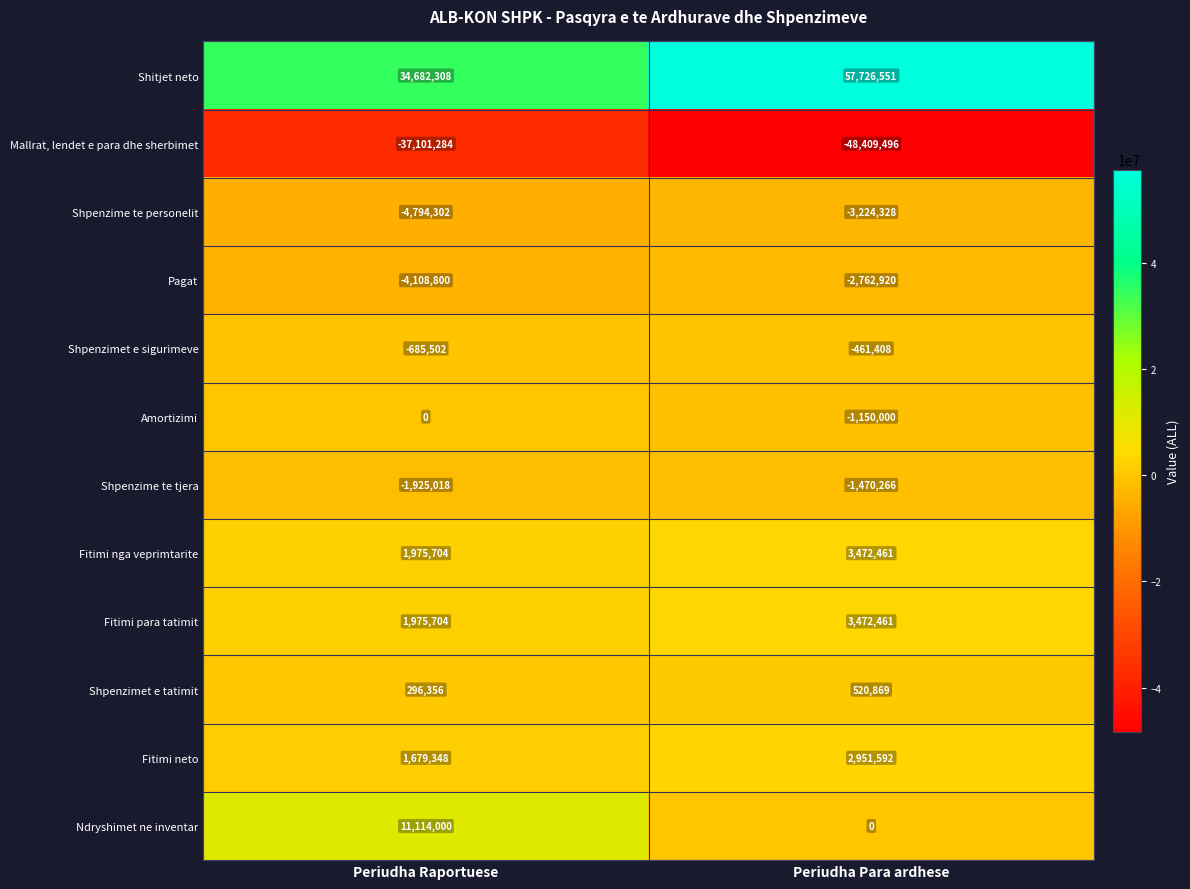

Read the Shpenzimet e tatimit value at Periudha Raportuese, to the nearest 100.

296400